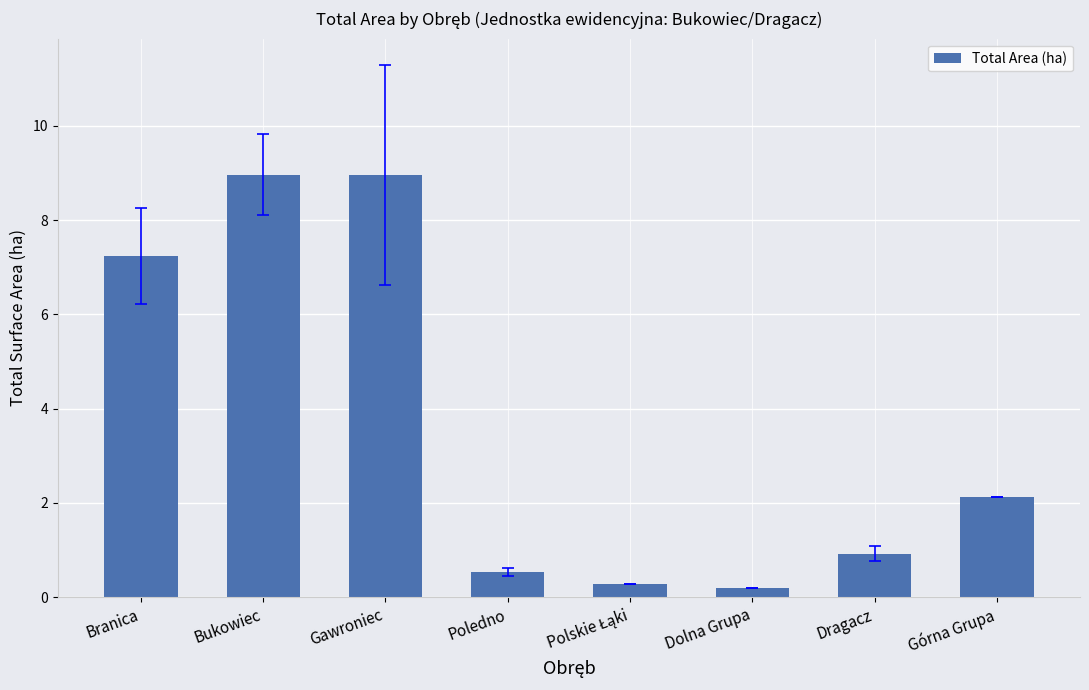

Which has a higher value, Branica or Bukowiec?

Bukowiec